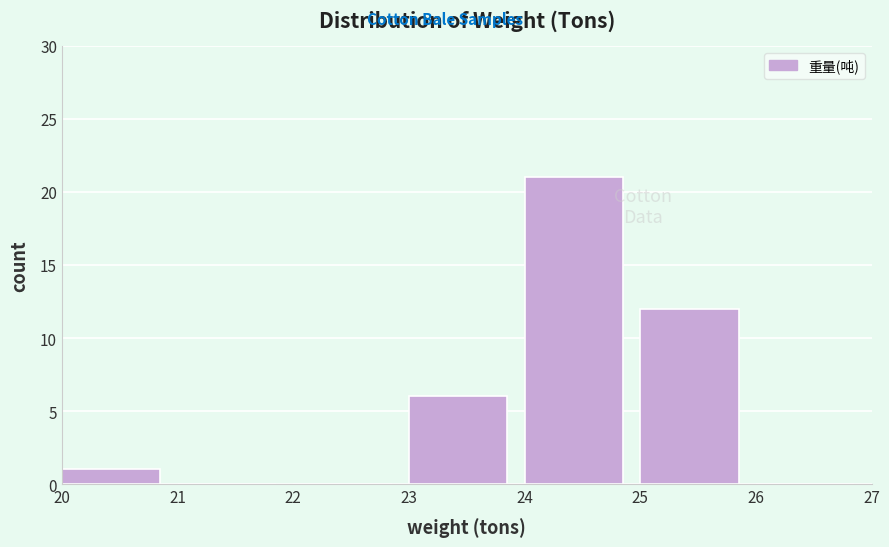

Reading left to right, list every bar in this chart as the range it spans on the x-axis followed by its height. The values are not printed on the chart, so give them approximately, as read against the axis.

20 to 21: 1
21 to 22: 0
22 to 23: 0
23 to 24: 6
24 to 25: 21
25 to 26: 12
26 to 27: 0